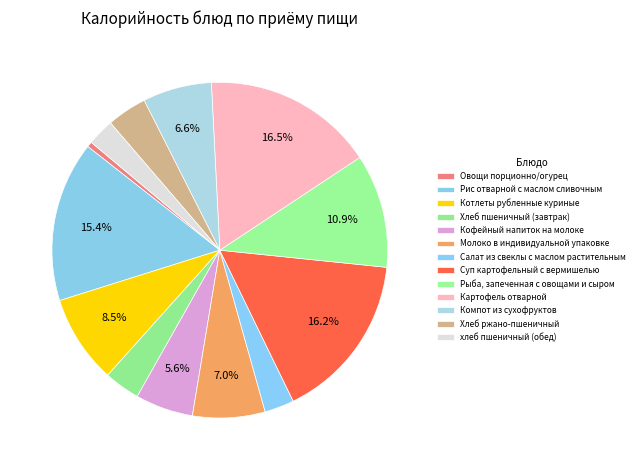

How many slices are in this pie chart?

13